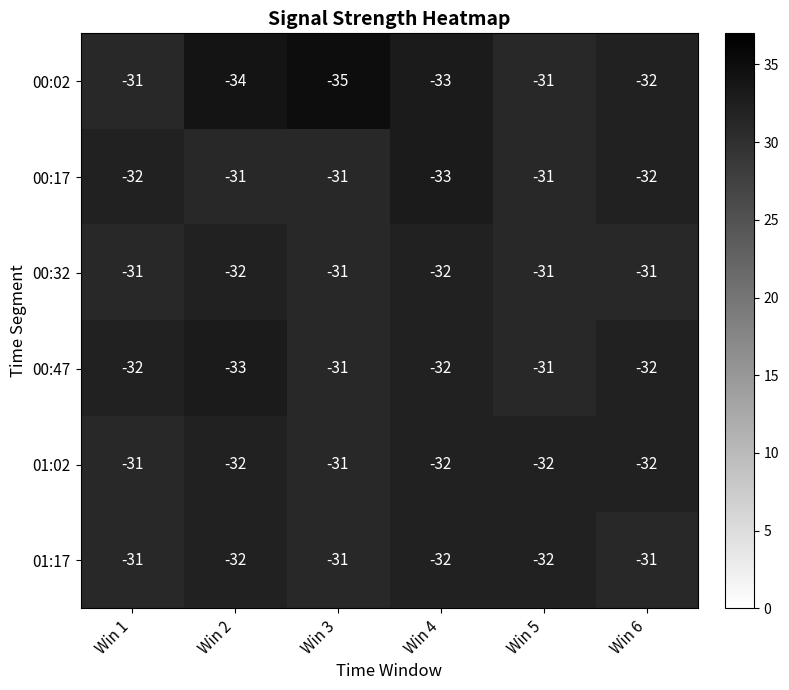

At which category does the chart reach its minimum across all series?

Win 3